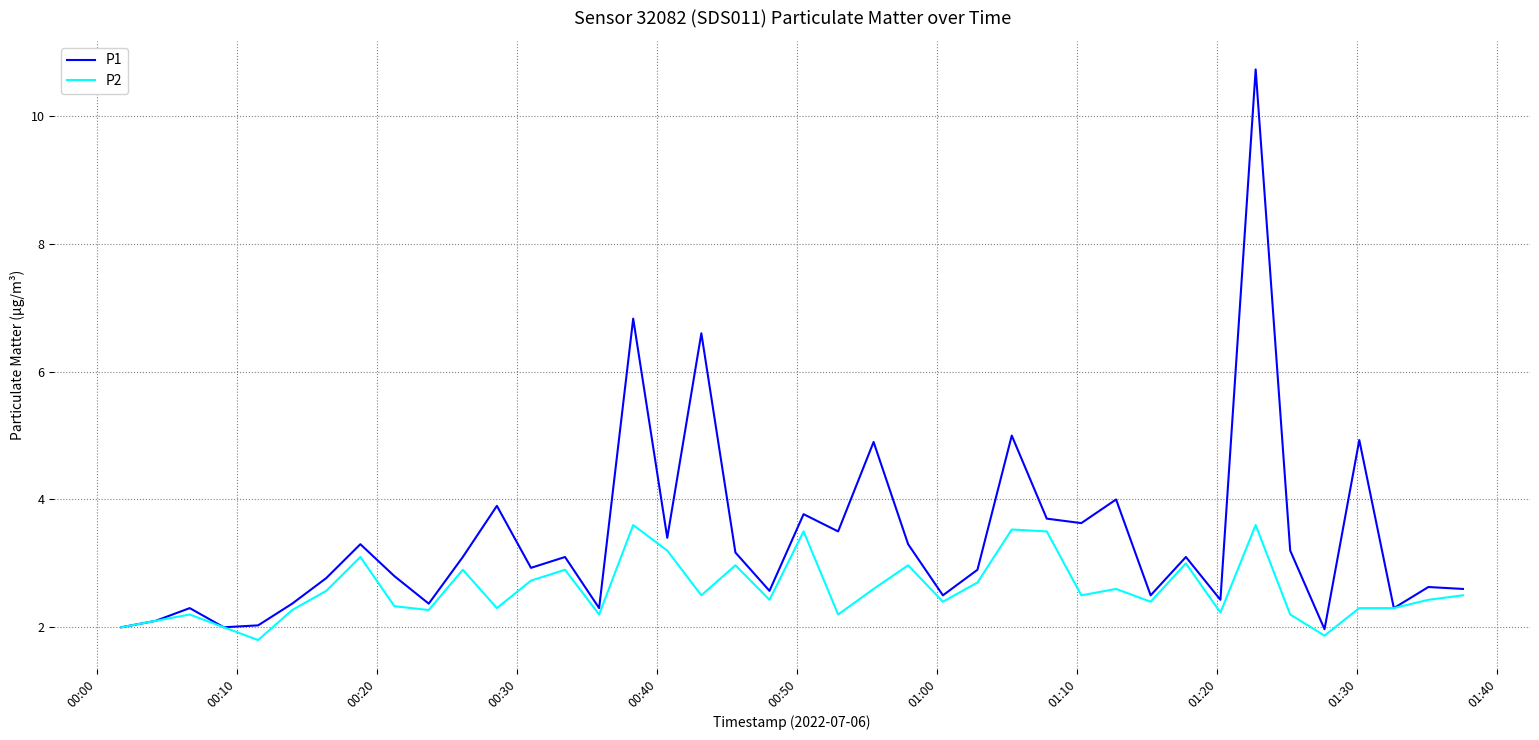

Which series has the largest total across all categories?

P1